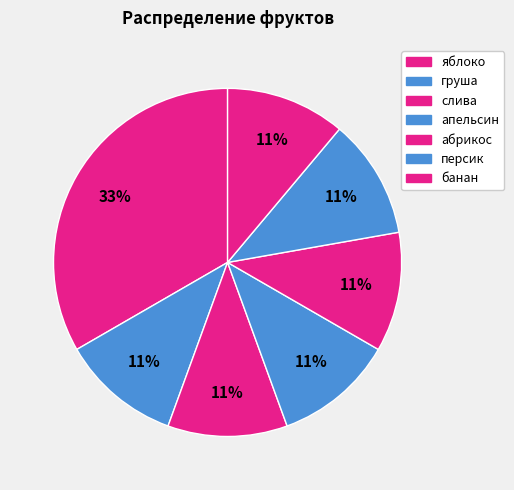

To the nearest percent, what portion does яблоко represent?

33%